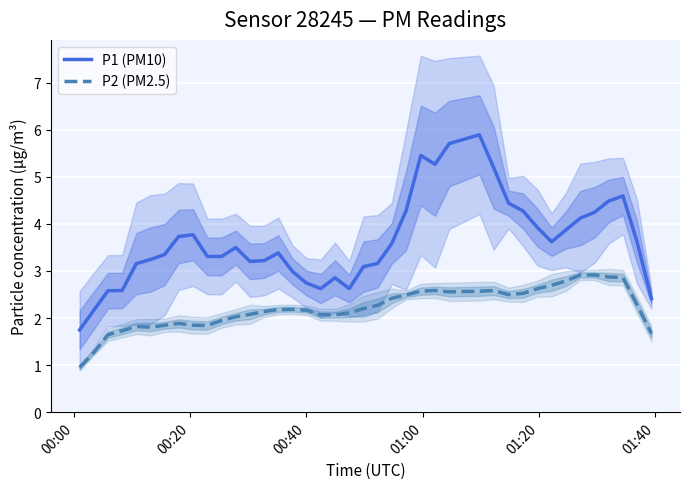

What is the minimum value for P2 (PM2.5)?

1.0